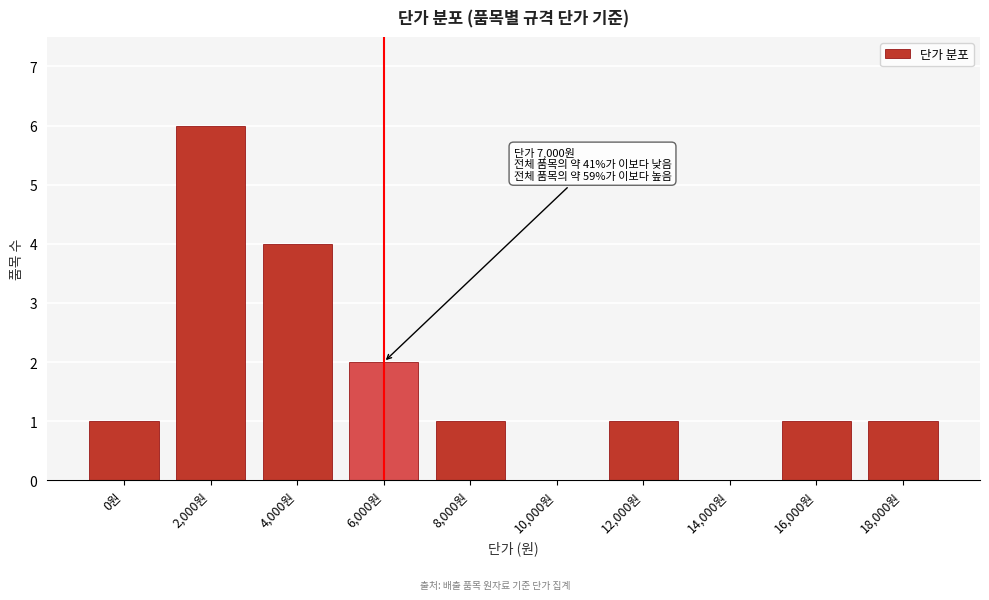

Reading left to right, what are all the values shown in this chart?

0원=1	2,000원=6	4,000원=4	6,000원=2	8,000원=1	10,000원=0	12,000원=1	14,000원=0	16,000원=1	18,000원=1